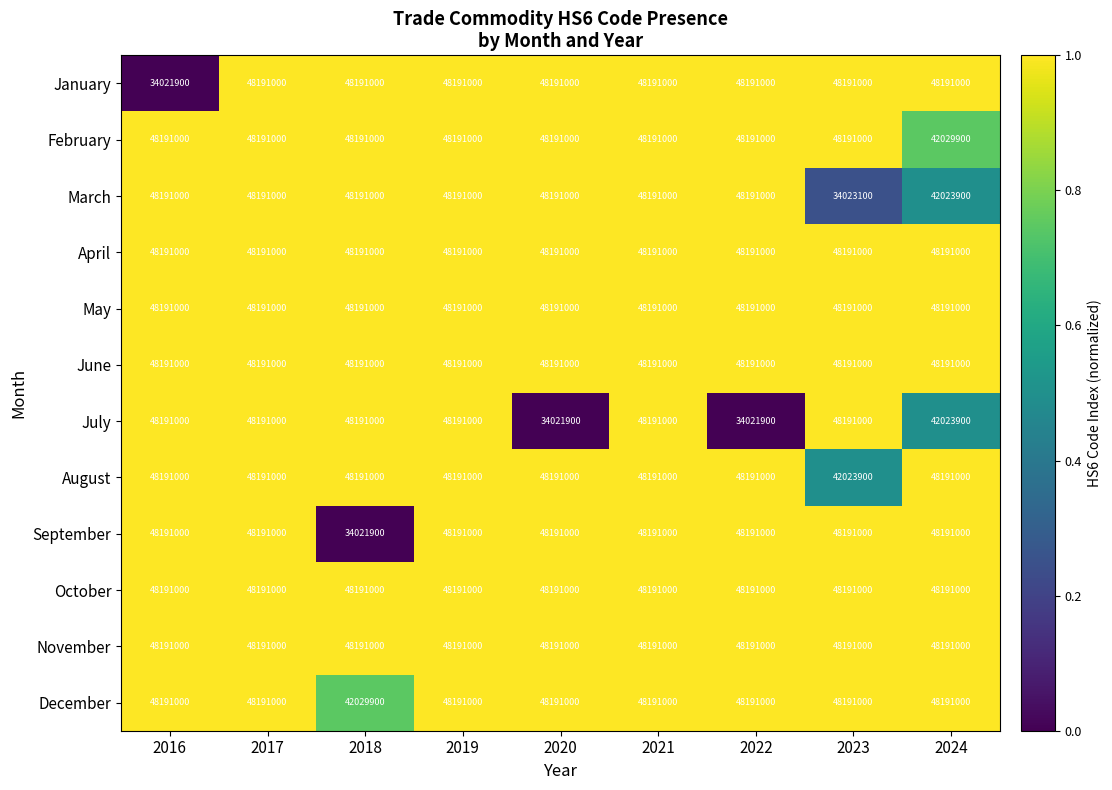

Which series changed the most between 2018 and 2024?

September